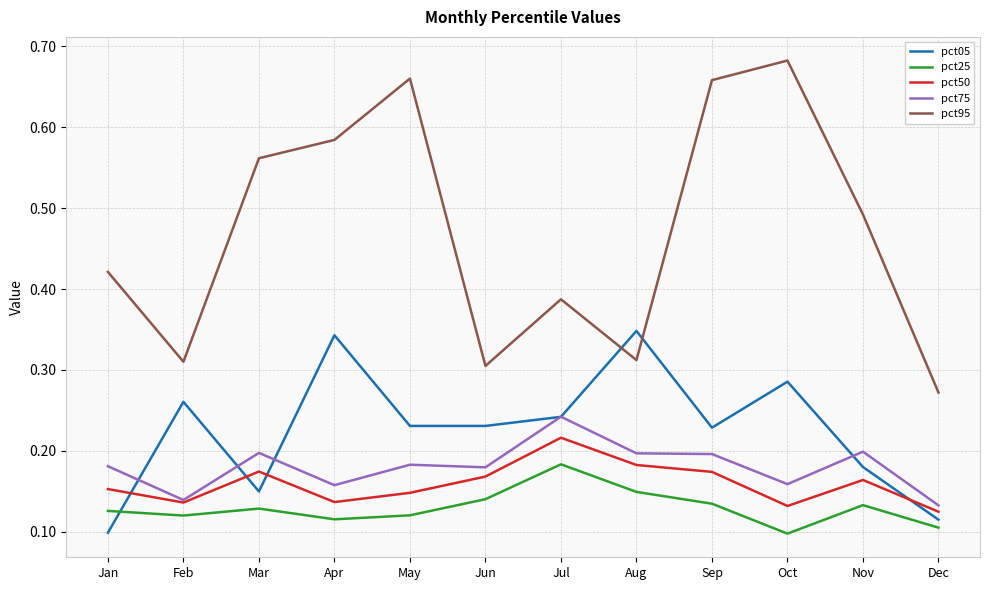

At which label does pct95 reach its minimum?

Dec